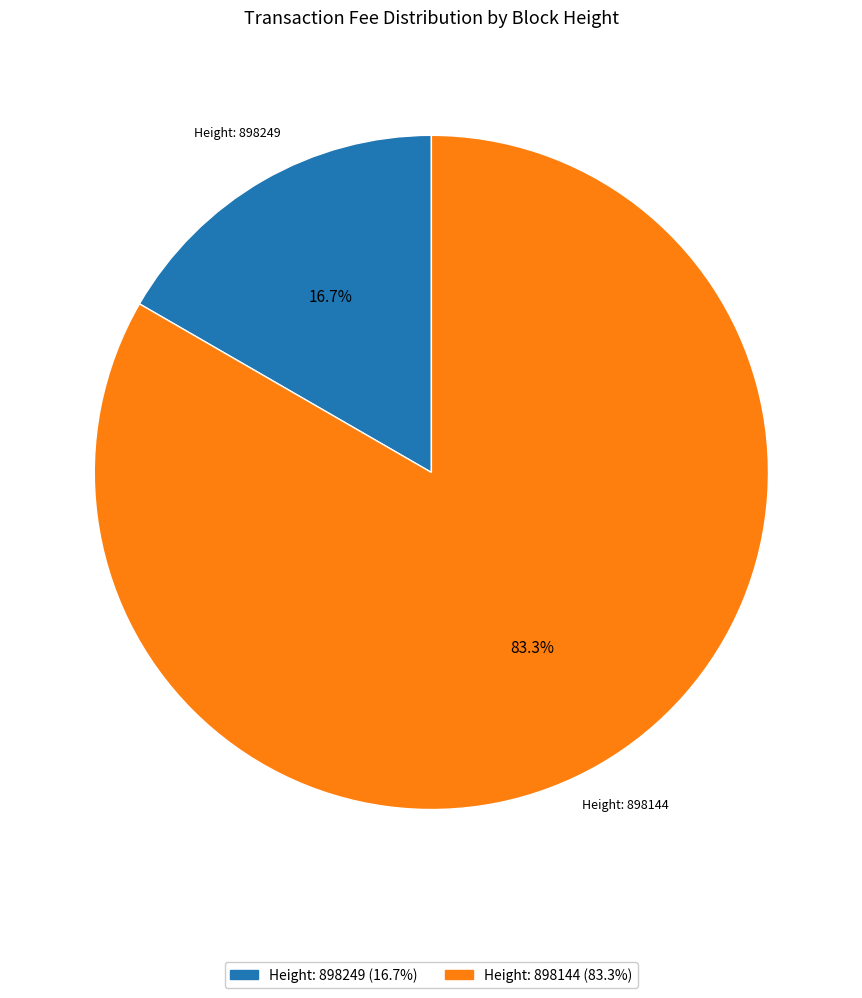

Is there a majority slice in this chart?

Yes